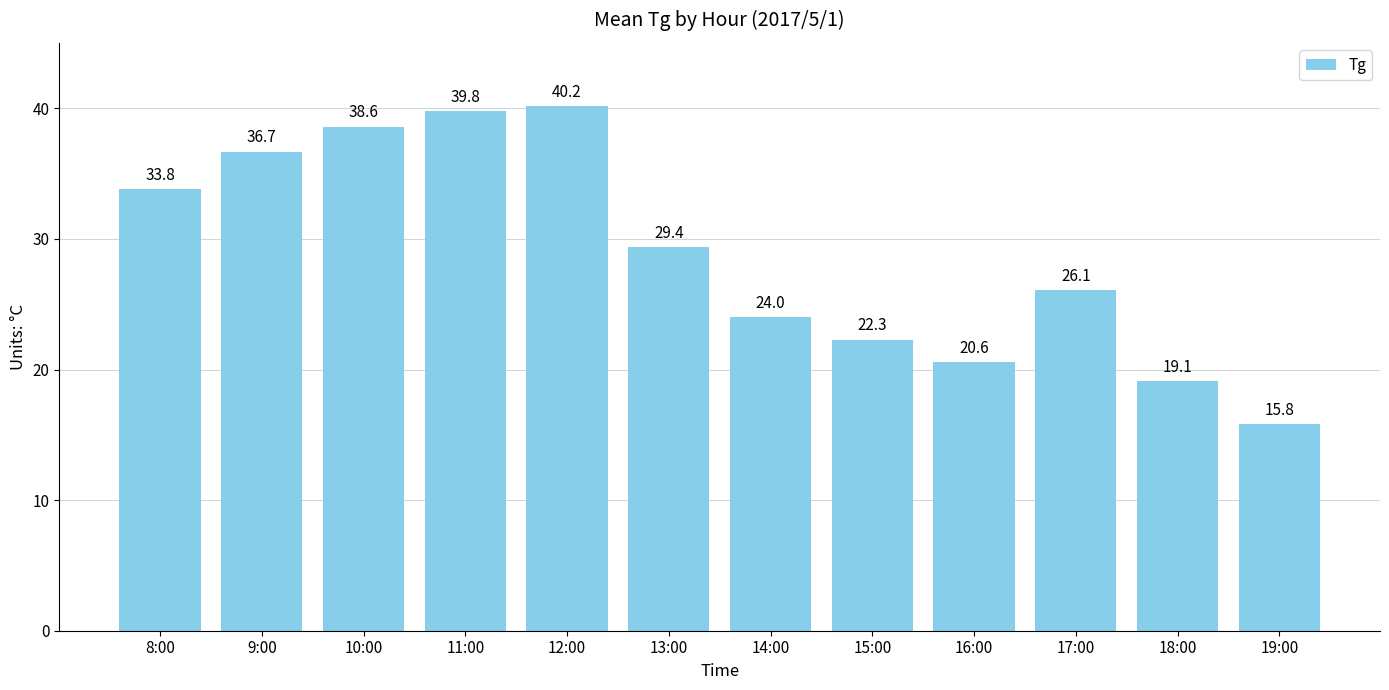

How many values are below 29?

6